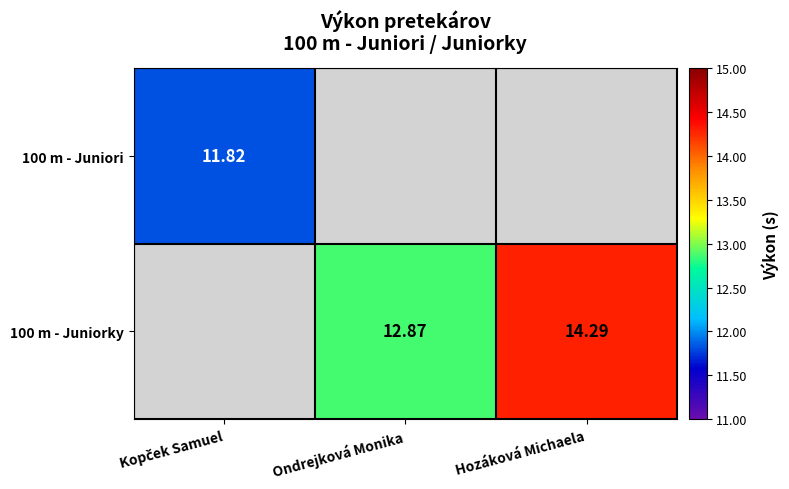

List the labels in order of 100 m - Juniori value, largest first.

Kopček Samuel, Ondrejková Monika, Hozáková Michaela